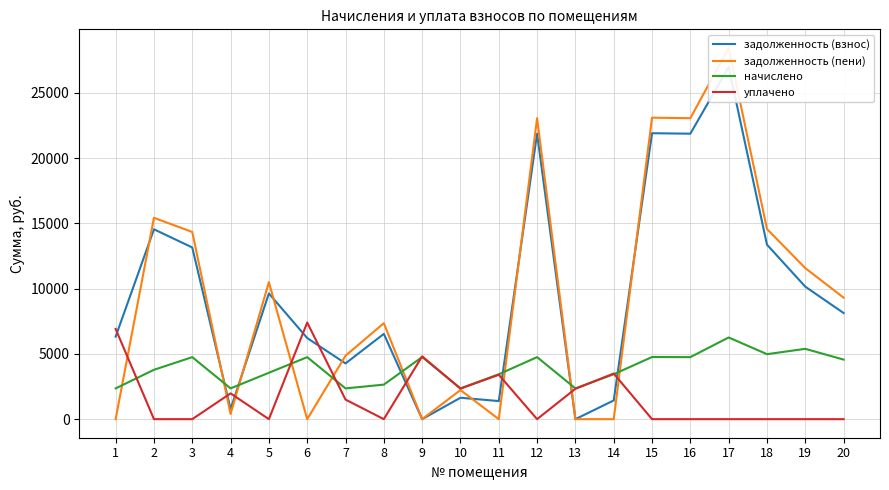

What is the difference between the highest and lowest values at 7?

3357.9